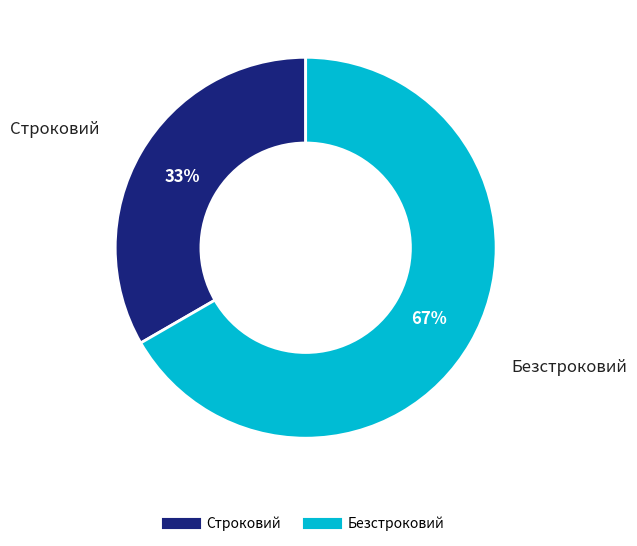

Approximately how many times larger is the value at Строковий compared to Безстроковий?

0.5